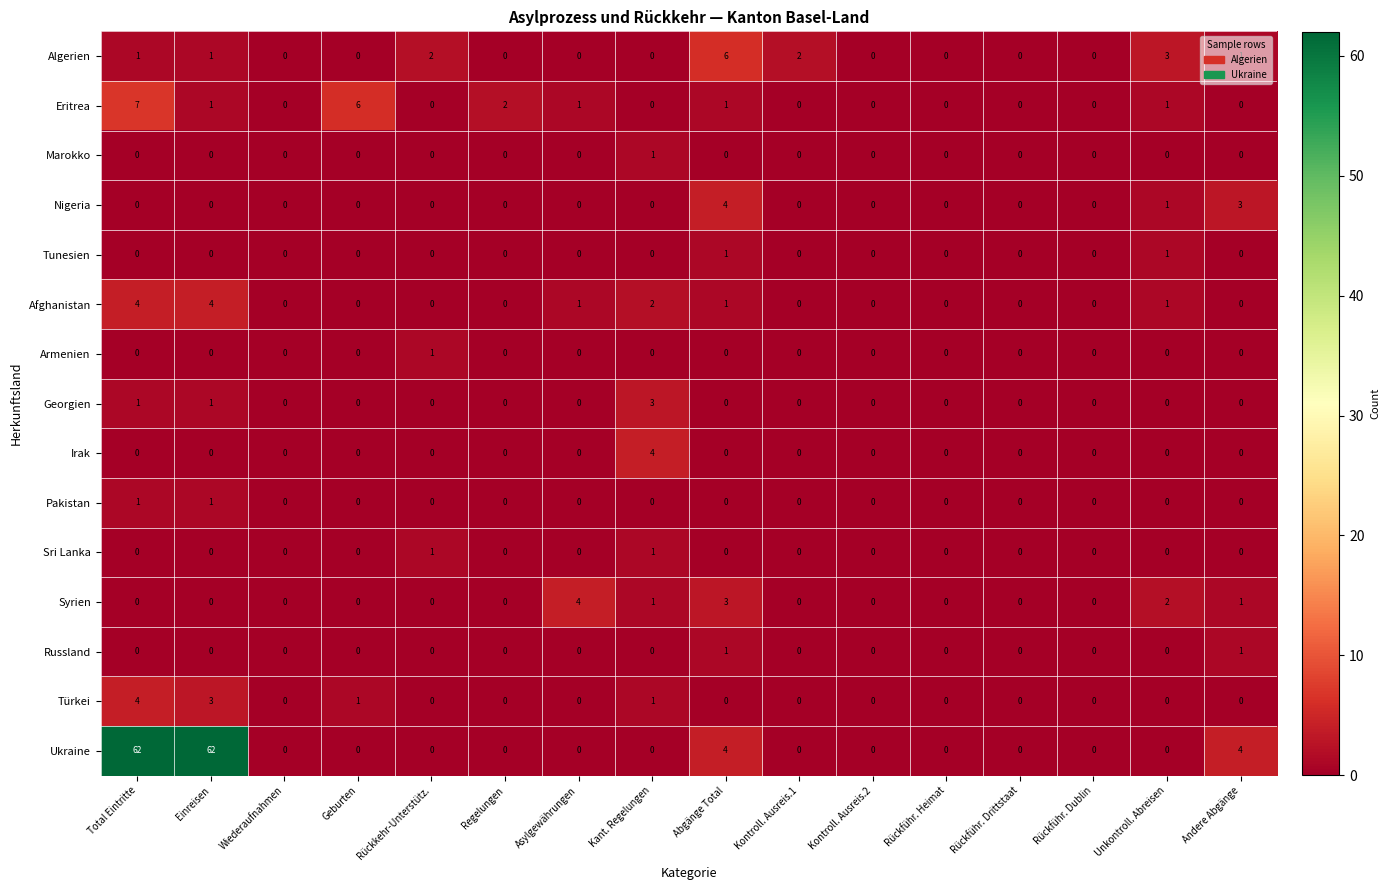

What is the sum of all Eritrea values?

19